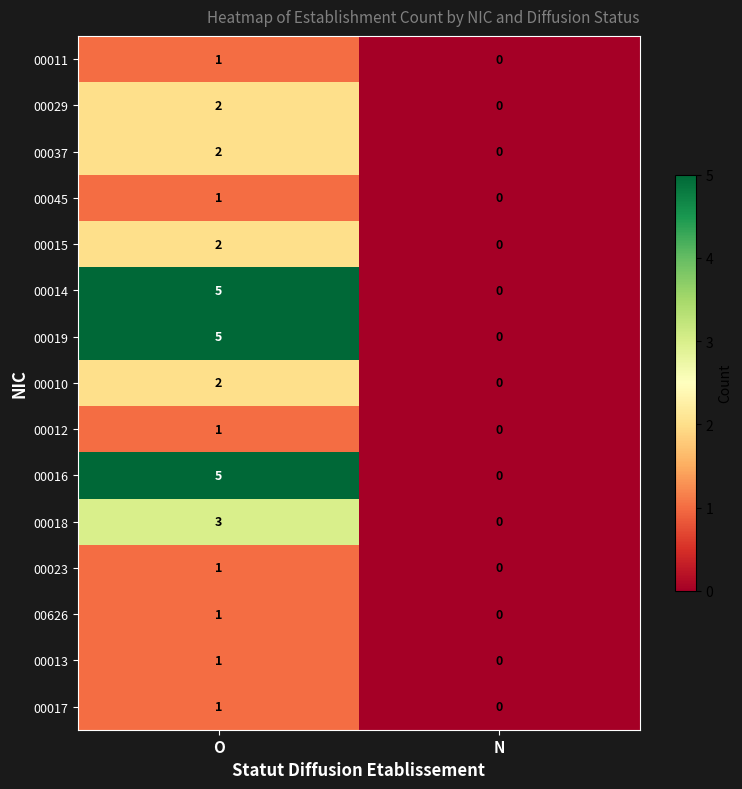

At which category does the chart reach its peak across all series?

O